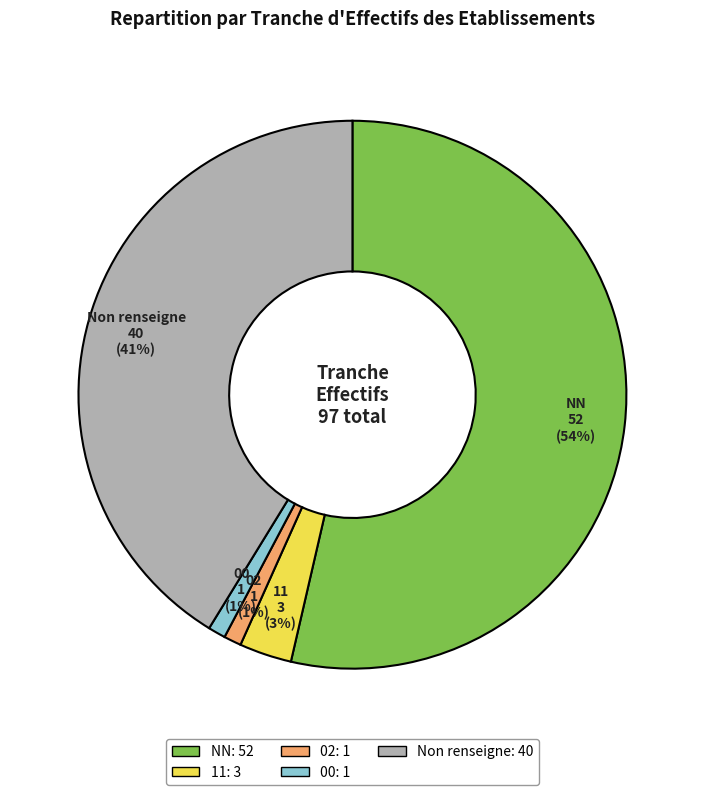

Is there any slice that represents more than half of the pie?

Yes